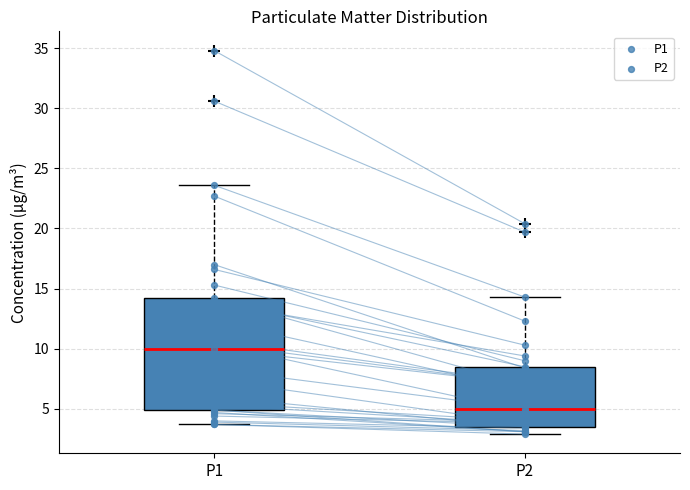

Comparing the boxes themselves (not the whiskers), which one is the tallest?

P1